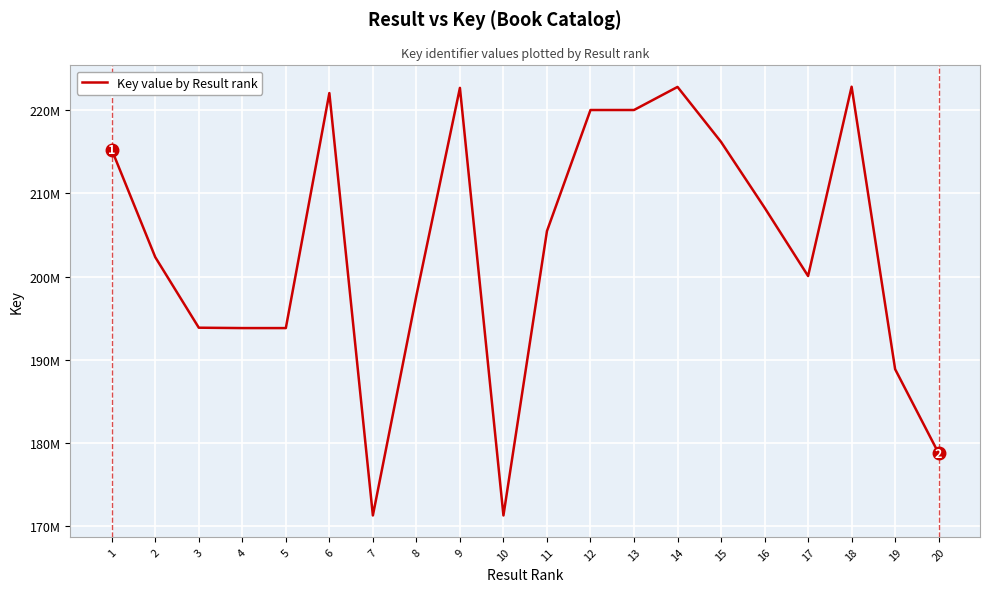

What is the ratio of the value at 8 to the value at 3?

1.0